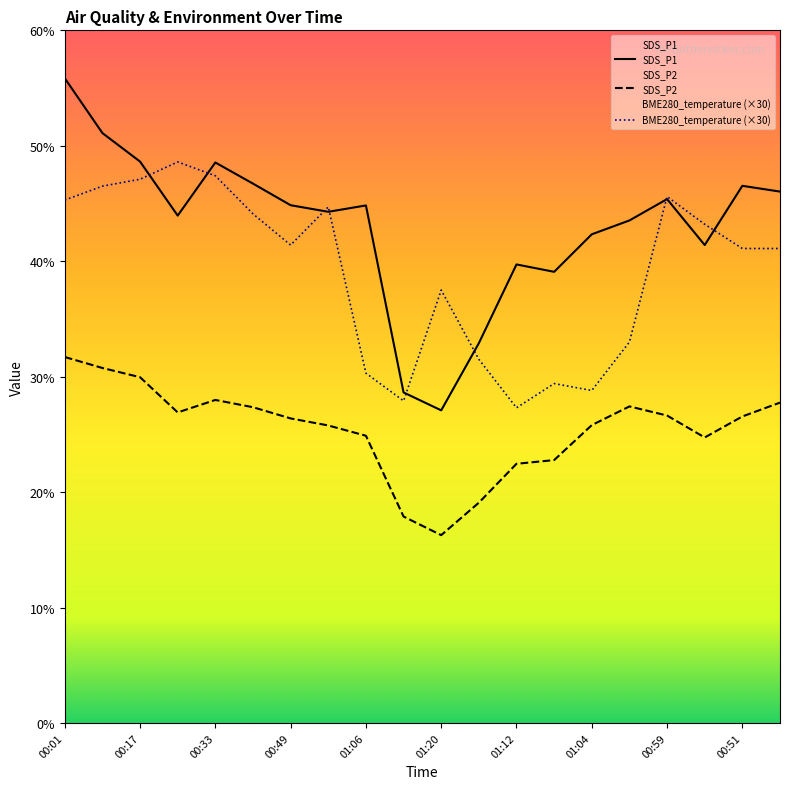

How many times do SDS_P1 and BME280_temperature cross each other?

8